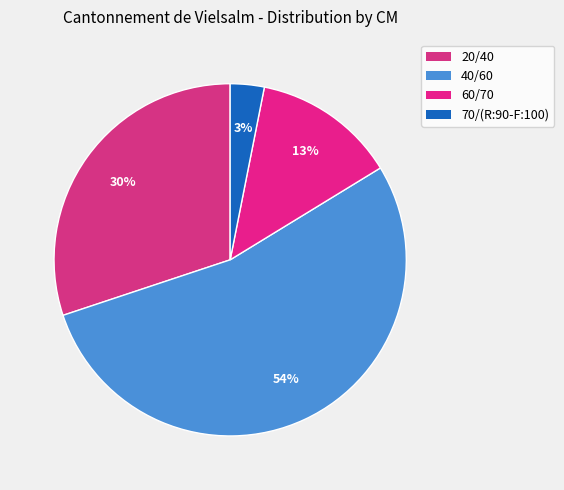

What percentage is the 70/(R:90-F:100) slice, to the nearest percent?

3%